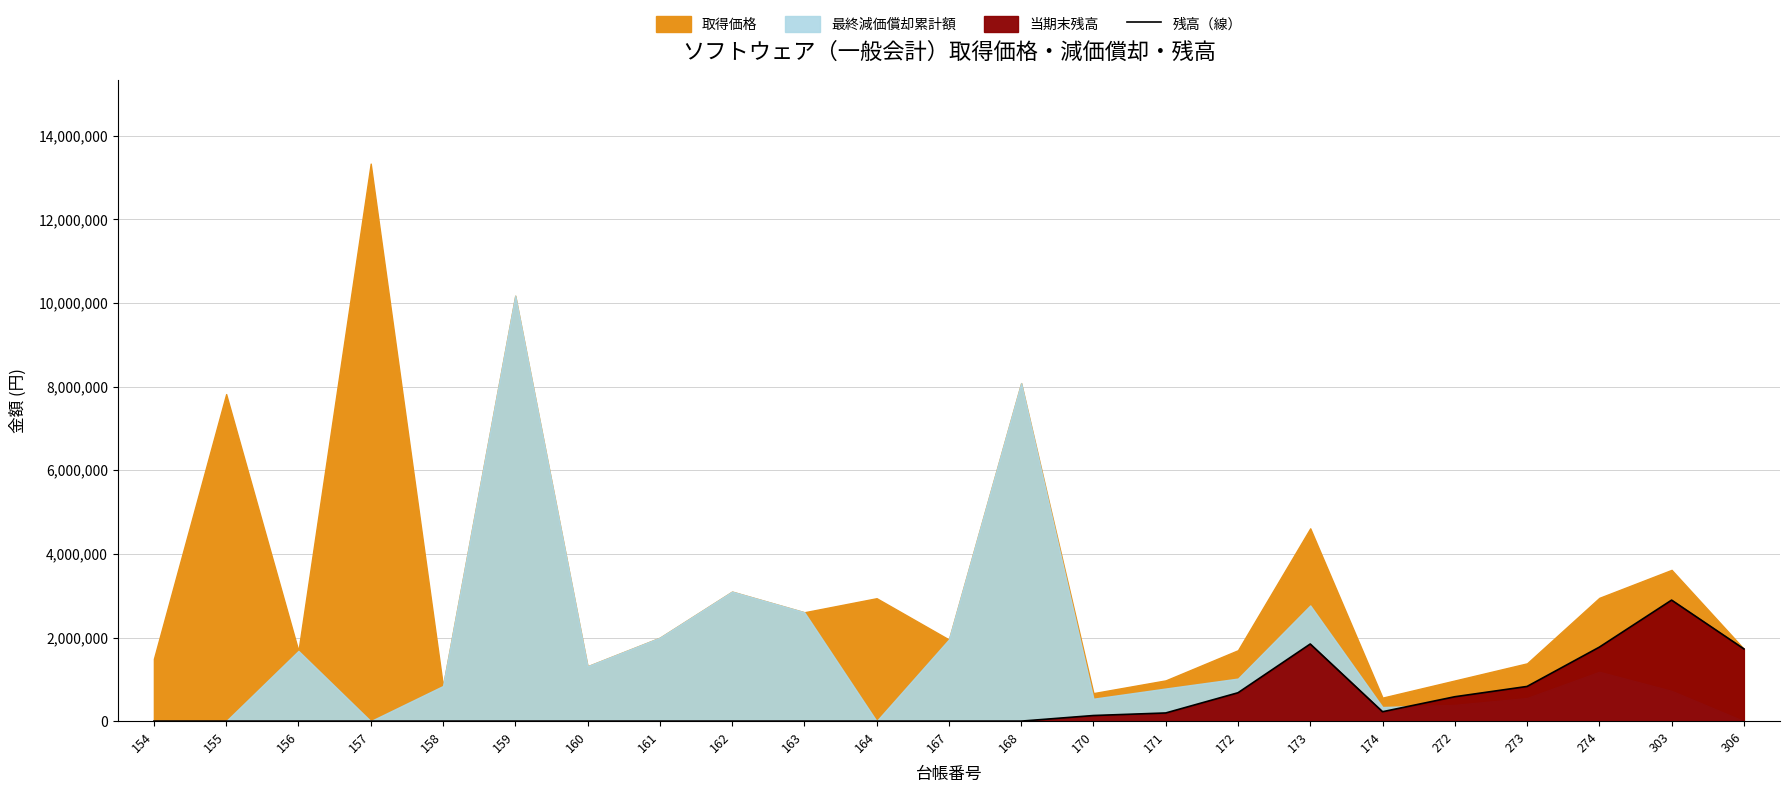

How many interior local peaks (higher than both neighbors) does the data have?

3